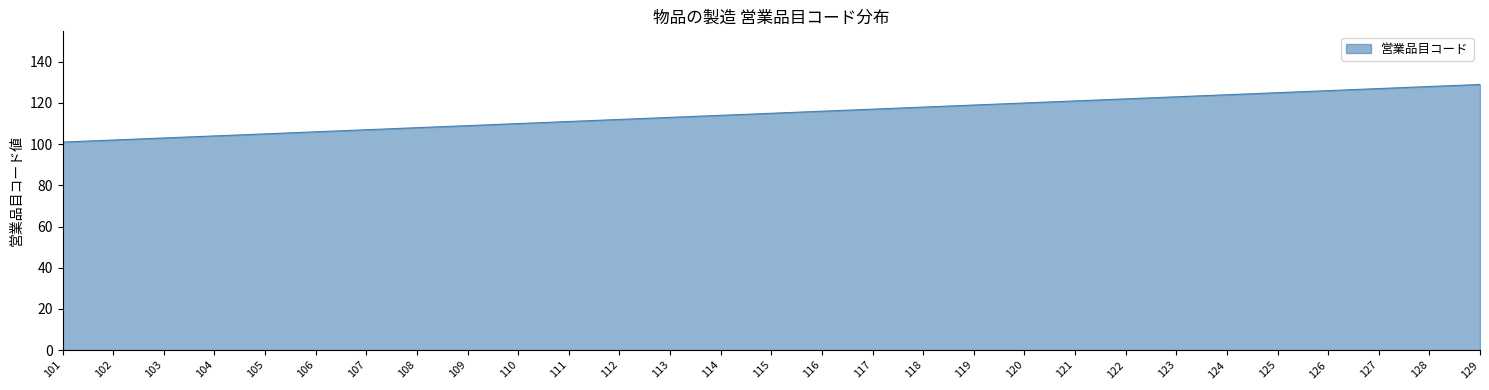

The chart shows a value of 180 at 105. True or false?

False